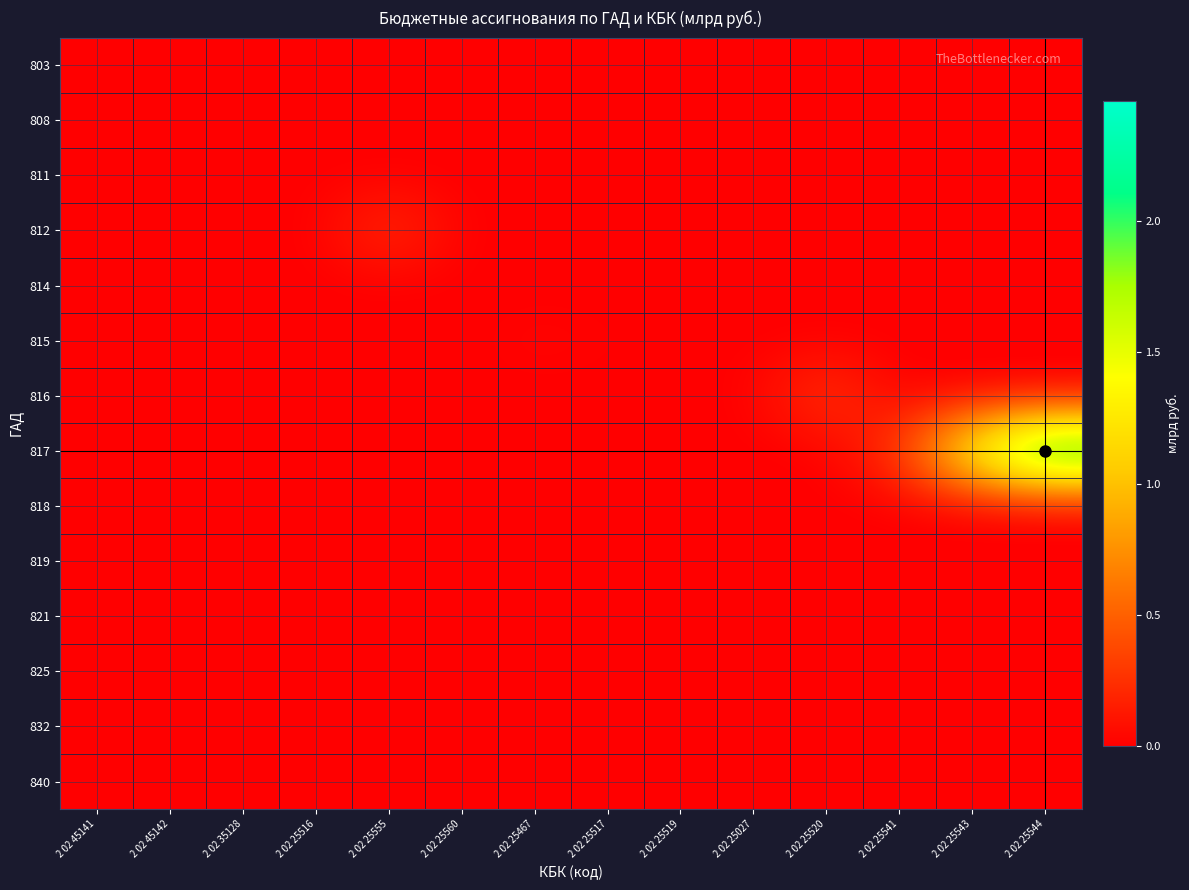

Which series has the largest range (max minus min)?

817